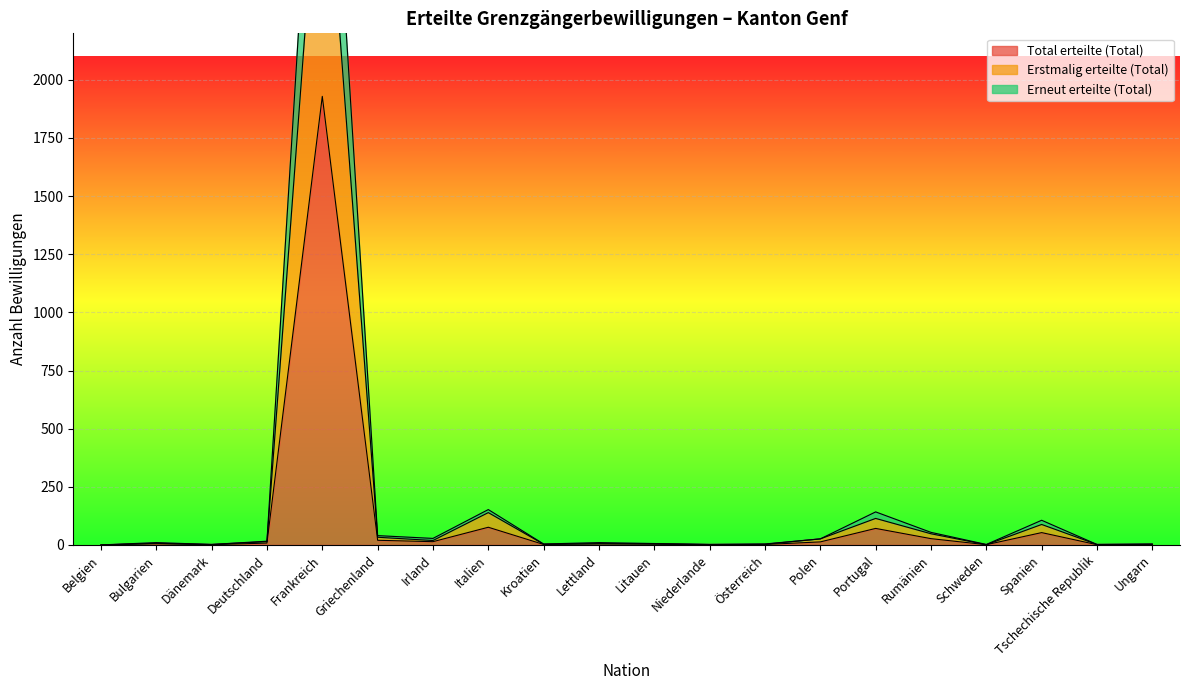

How many lines are shown in the chart?

3